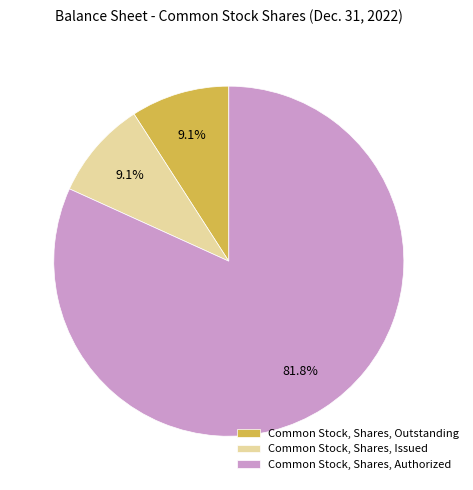

Does any single category account for the majority?

Yes